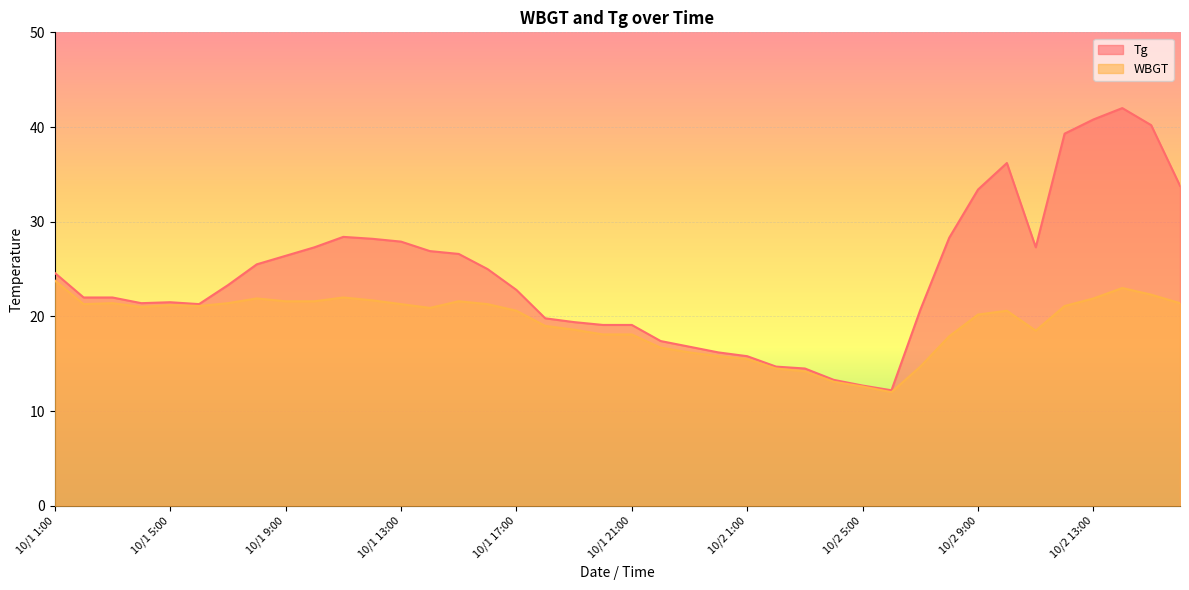

What is the minimum value for Tg?

12.2